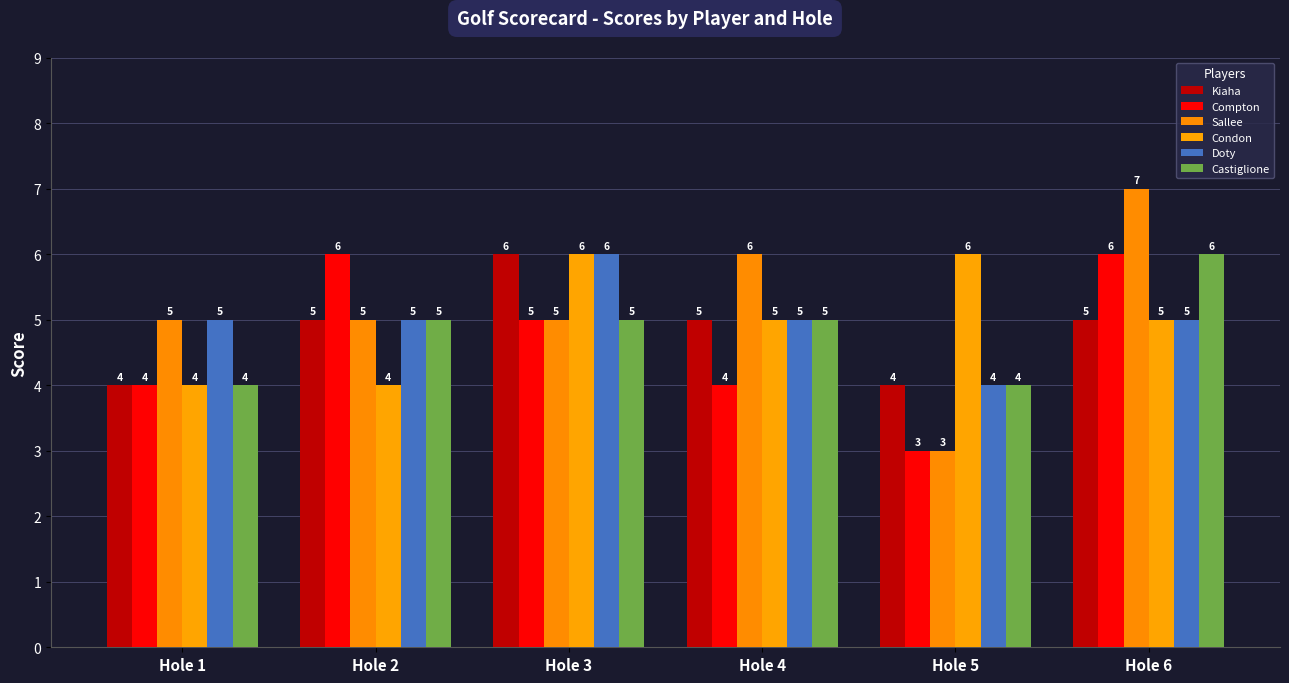

The value of Castiglione at Hole 3 is 5. True or false?

True